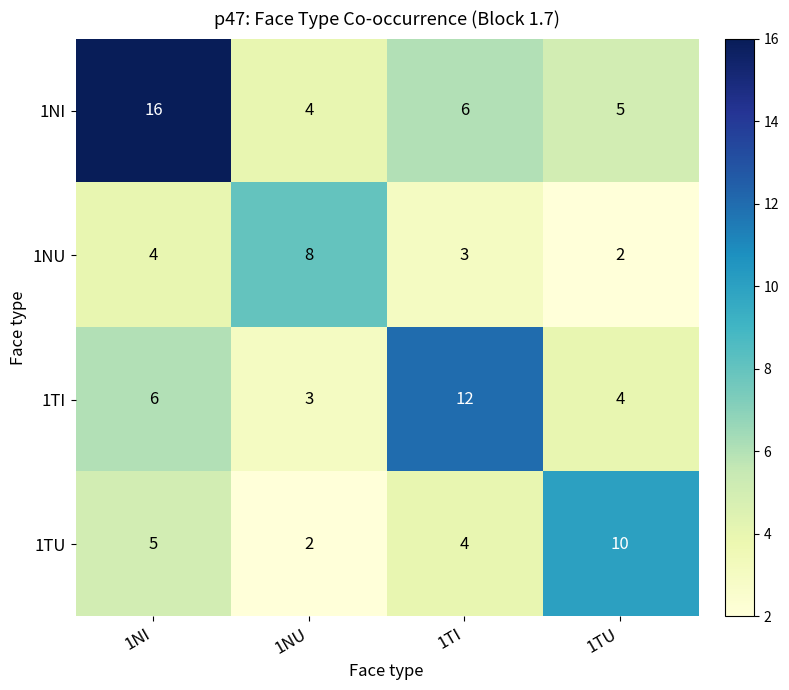

What is the sum of all 1TU values?

21